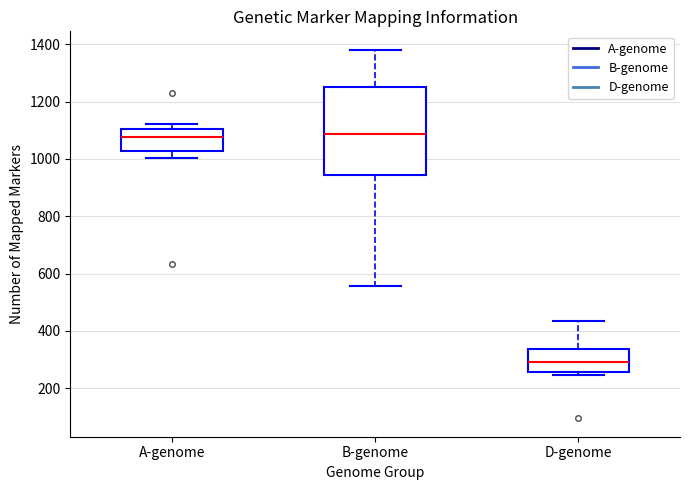

Reading left to right, read every box against the y-axis: the position of its median line, the range the box covers, and the ends of its whiskers. The values are not printed on the chart, so give them approximately, as read against the axis.

A-genome: median 1080, box 1020 to 1100, whiskers 1000 to 1120
B-genome: median 1080, box 940 to 1260, whiskers 560 to 1380
D-genome: median 300, box 260 to 340, whiskers 240 to 440